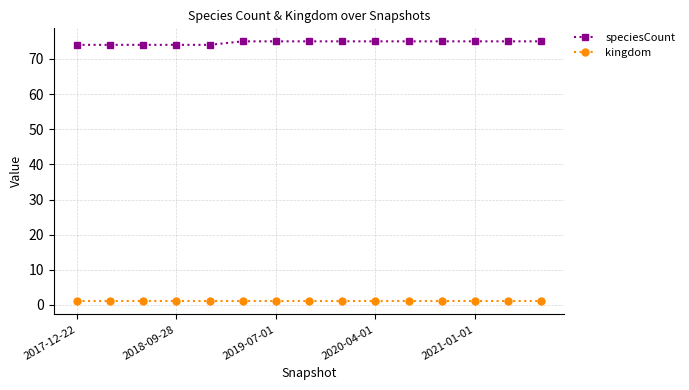

What is the value of the speciesCount point at the 4th from the left?

74